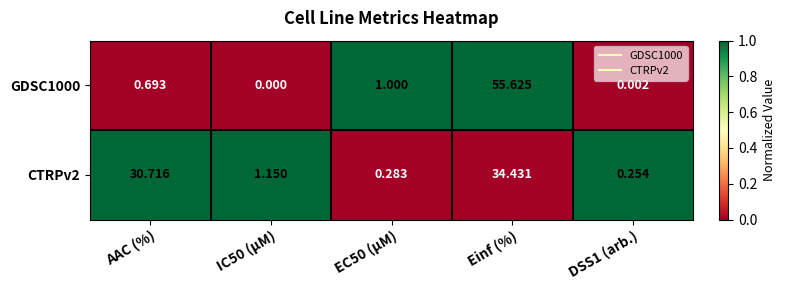

At which category does the chart reach its peak across all series?

Einf (%)